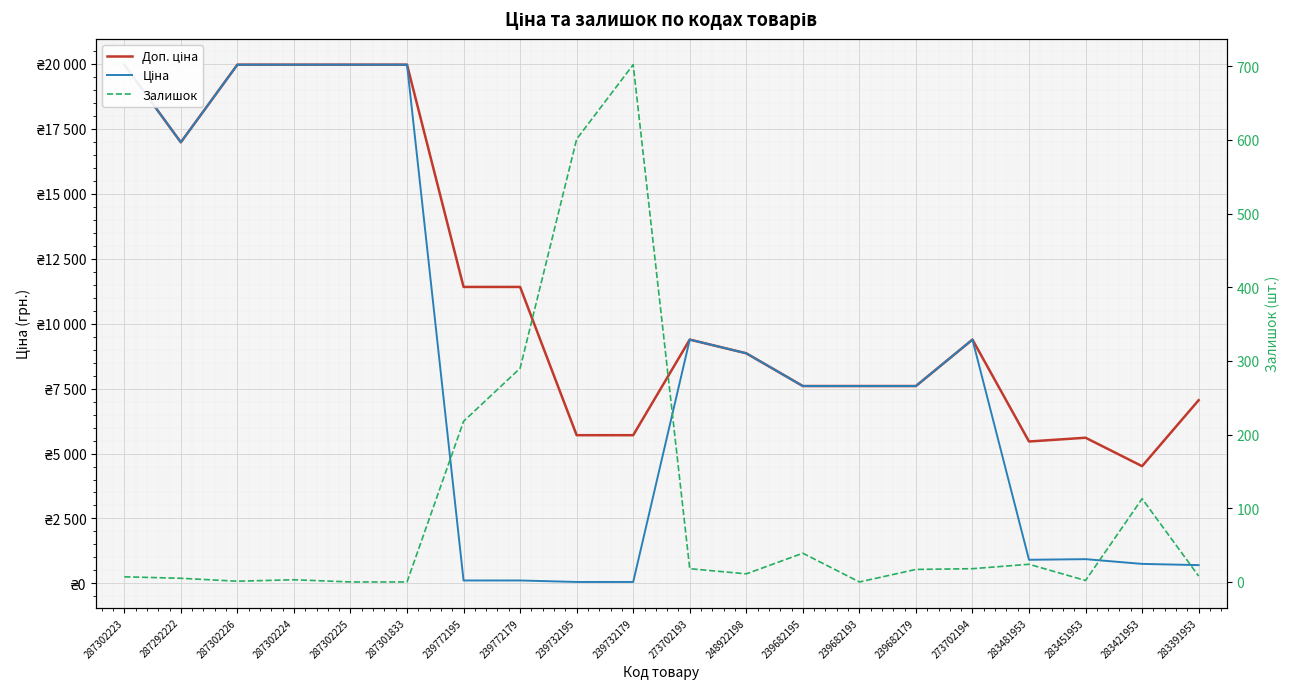

The Доп. ціна series shows 8020.1 at 283451953. True or false?

False